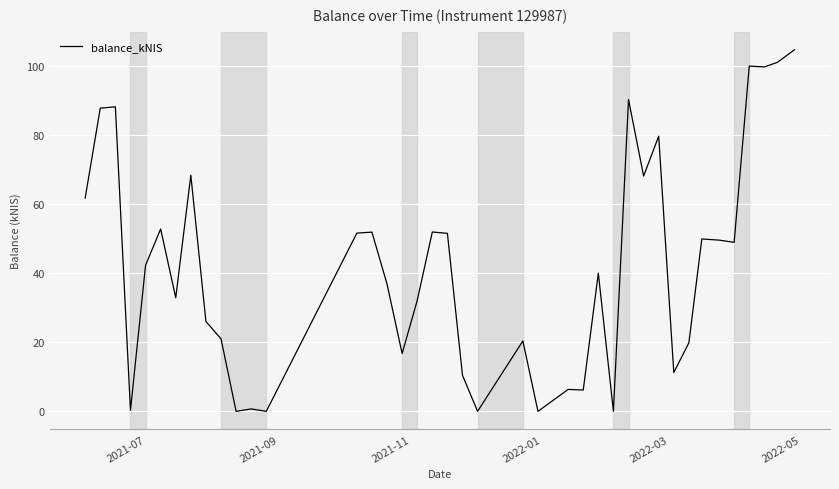

What is the greatest value displayed?

104.7